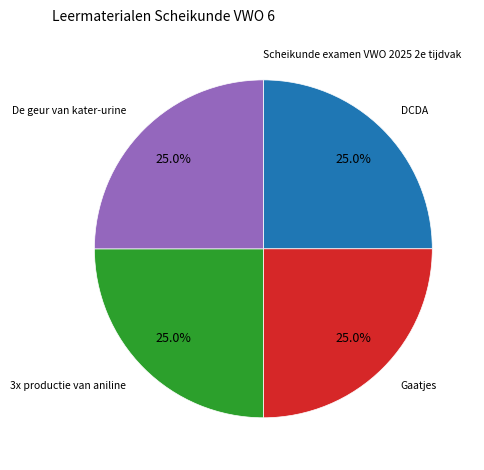

What portion of the pie excludes DCDA?

75.0%